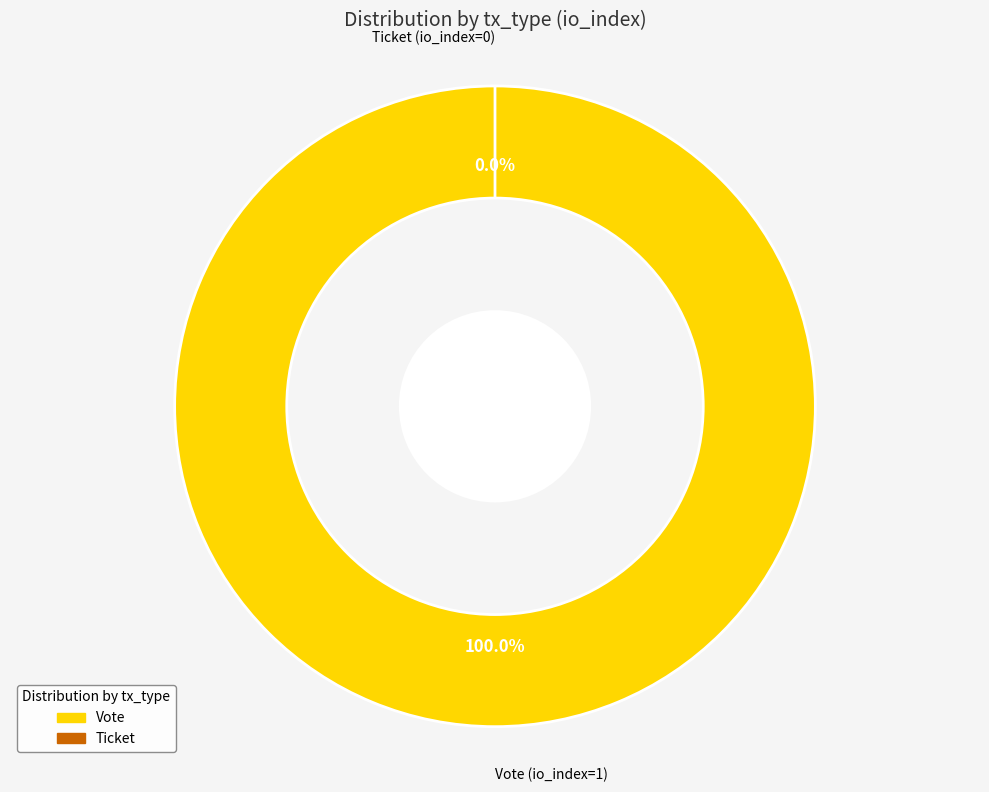

True or false: Ticket (io_index=0) accounts for 0% of the total.

True